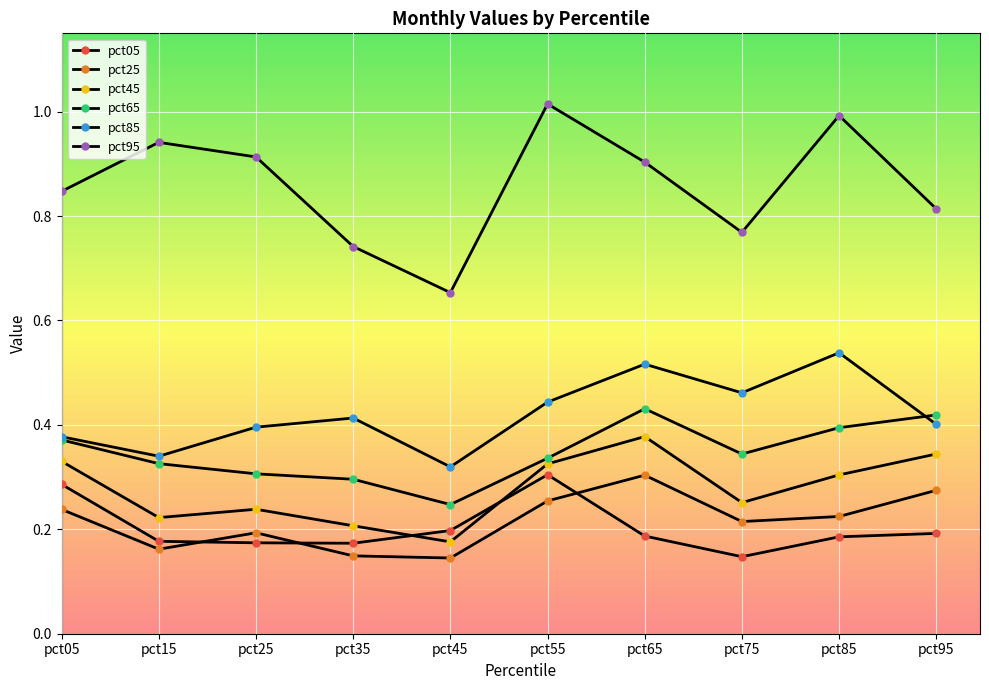

Reading left to right, list all the values displayed in this chart.

pct05: 0.3	0.2	0.2	0.2	0.2	0.3	0.2	0.1	0.2	0.2
pct25: 0.2	0.2	0.2	0.1	0.1	0.3	0.3	0.2	0.2	0.3
pct45: 0.3	0.2	0.2	0.2	0.2	0.3	0.4	0.3	0.3	0.3
pct65: 0.4	0.3	0.3	0.3	0.2	0.3	0.4	0.3	0.4	0.4
pct85: 0.4	0.3	0.4	0.4	0.3	0.4	0.5	0.5	0.5	0.4
pct95: 0.8	0.9	0.9	0.7	0.7	1.0	0.9	0.8	1.0	0.8